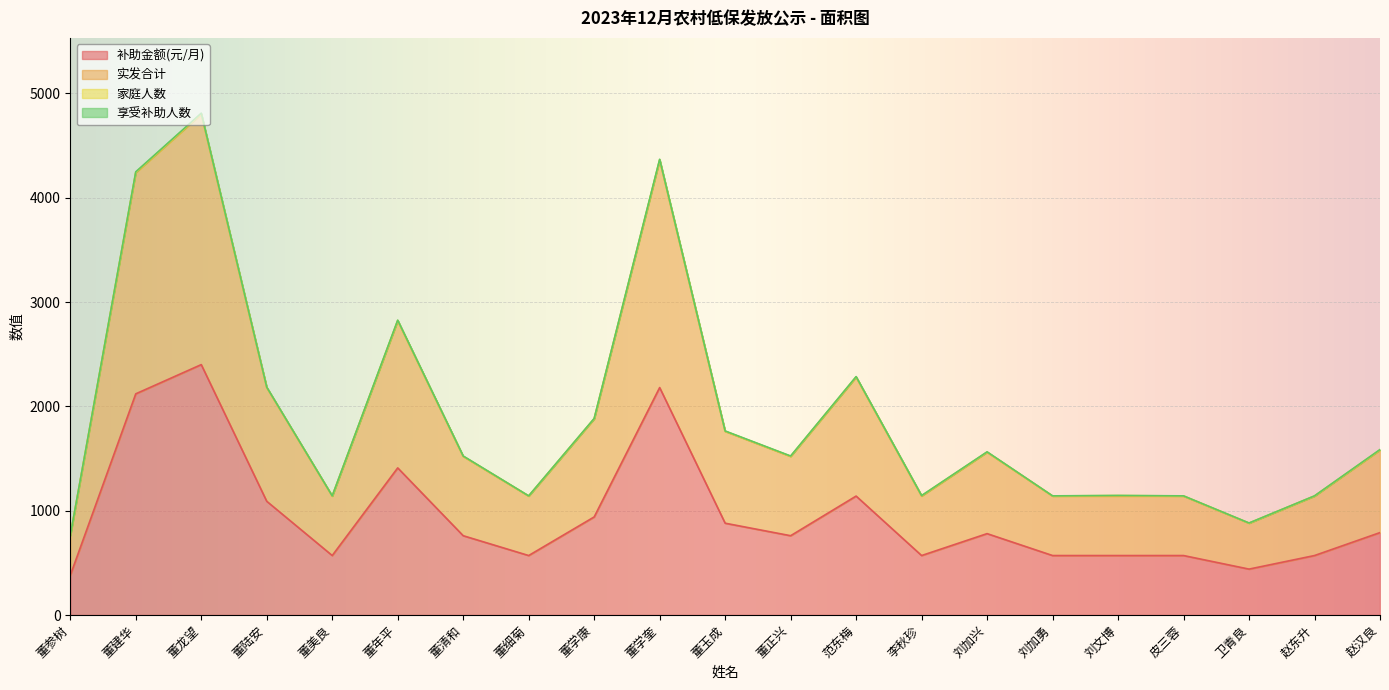

Reading left to right, what are all the values shown in this chart?

补助金额(元/月): 董参树=380	董建华=2120	董龙望=2400	董陆安=1090	董美良=570	董年平=1410	董清和=760	董细菊=570	董学康=940	董学奎=2180	董玉成=880	董正兴=760	范东梅=1140	李秋珍=570	刘加兴=780	刘加勇=570	刘文博=570	皮三蓉=570	卫青良=440	赵东升=570	赵汉良=790
实发合计: 董参树=760	董建华=4240	董龙望=4800	董陆安=2180	董美良=1140	董年平=2820	董清和=1520	董细菊=1140	董学康=1880	董学奎=4360	董玉成=1760	董正兴=1520	范东梅=2280	李秋珍=1140	刘加兴=1560	刘加勇=1140	刘文博=1140	皮三蓉=1140	卫青良=880	赵东升=1140	赵汉良=1580